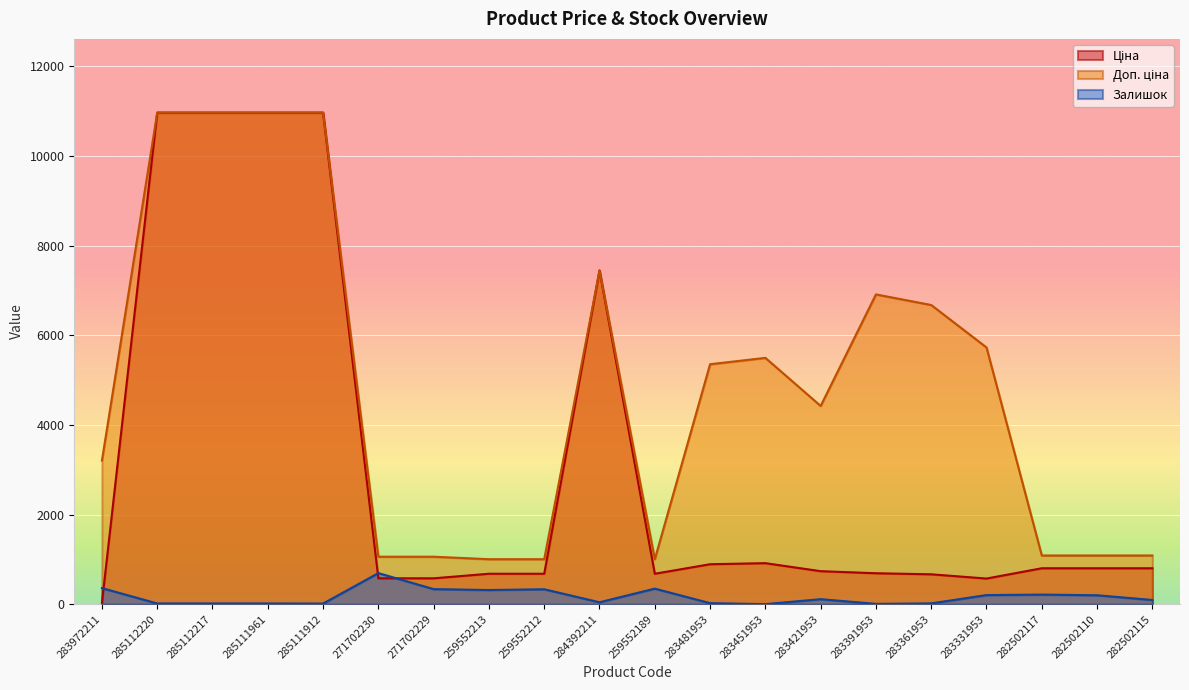

At which label does Ціна first exceed 802?

285112220